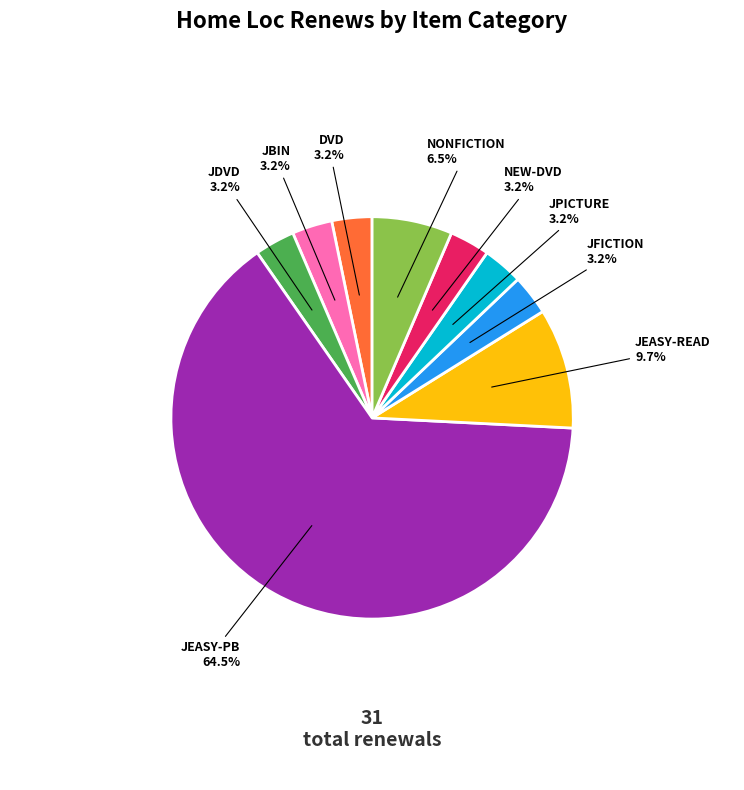

Is there any slice that represents more than half of the pie?

Yes